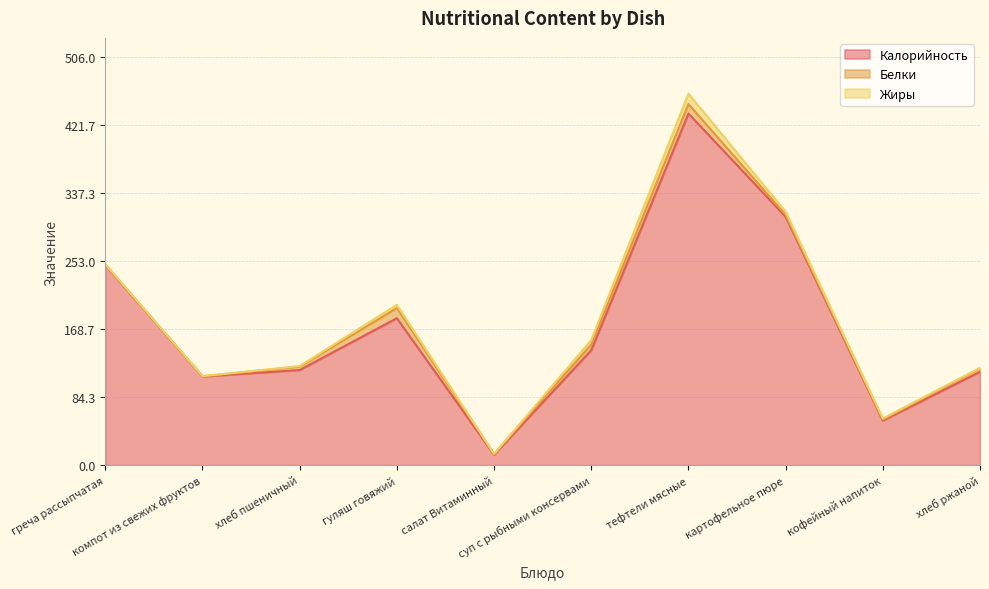

What position from the left is хлеб пшеничный?

3